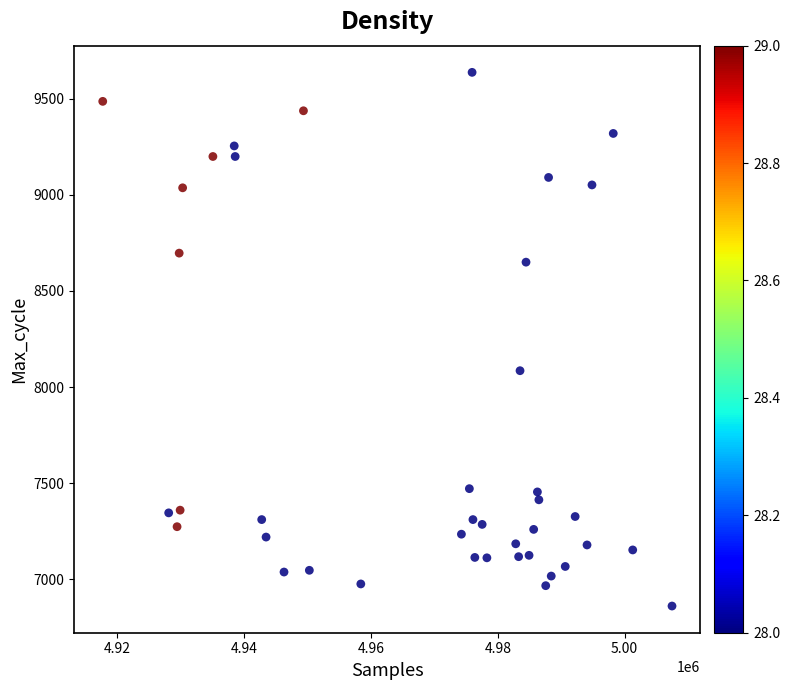

What Y value in the scatter plot is closest to 8249?

8085